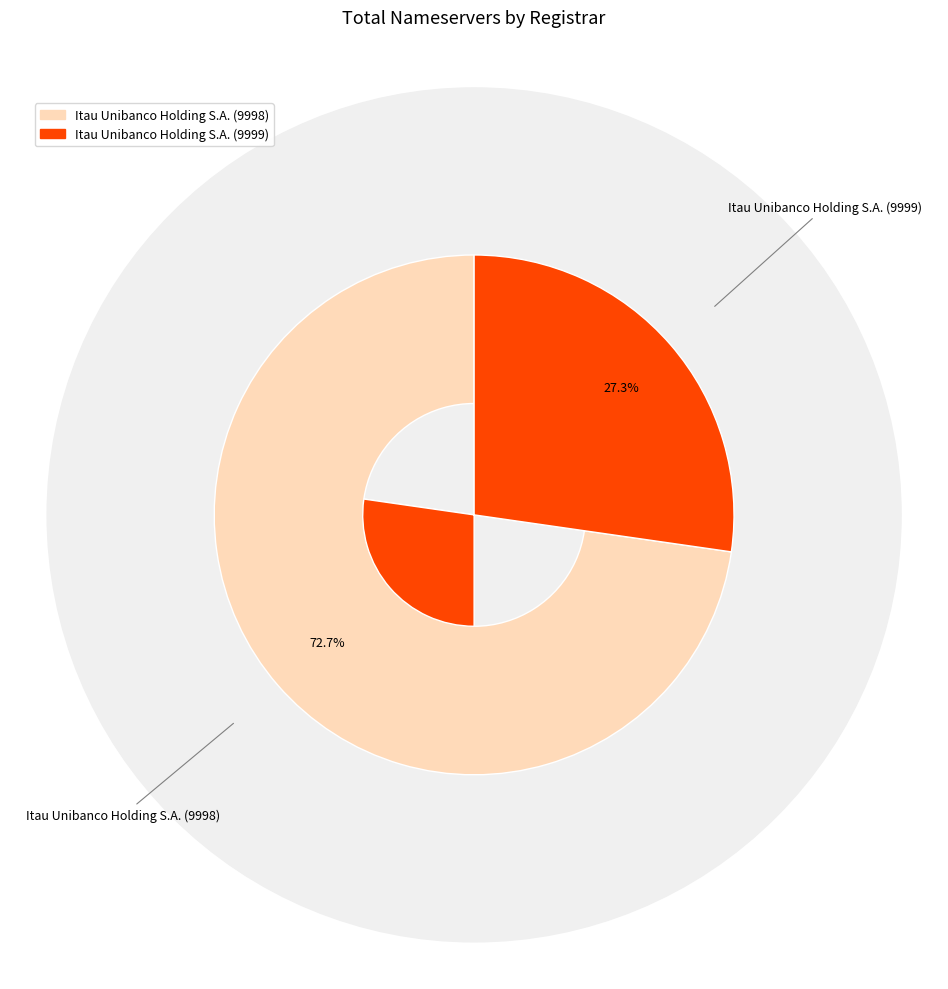

Which category has the biggest portion of the pie?

Itau Unibanco Holding S.A. (9998)